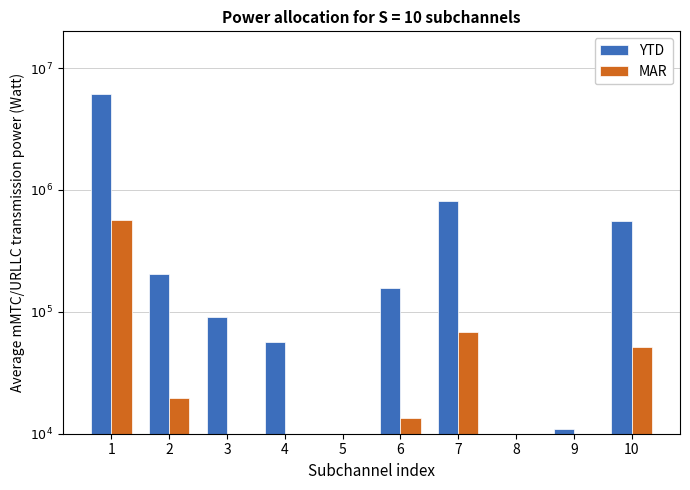

Does the chart contain any negative values?

No